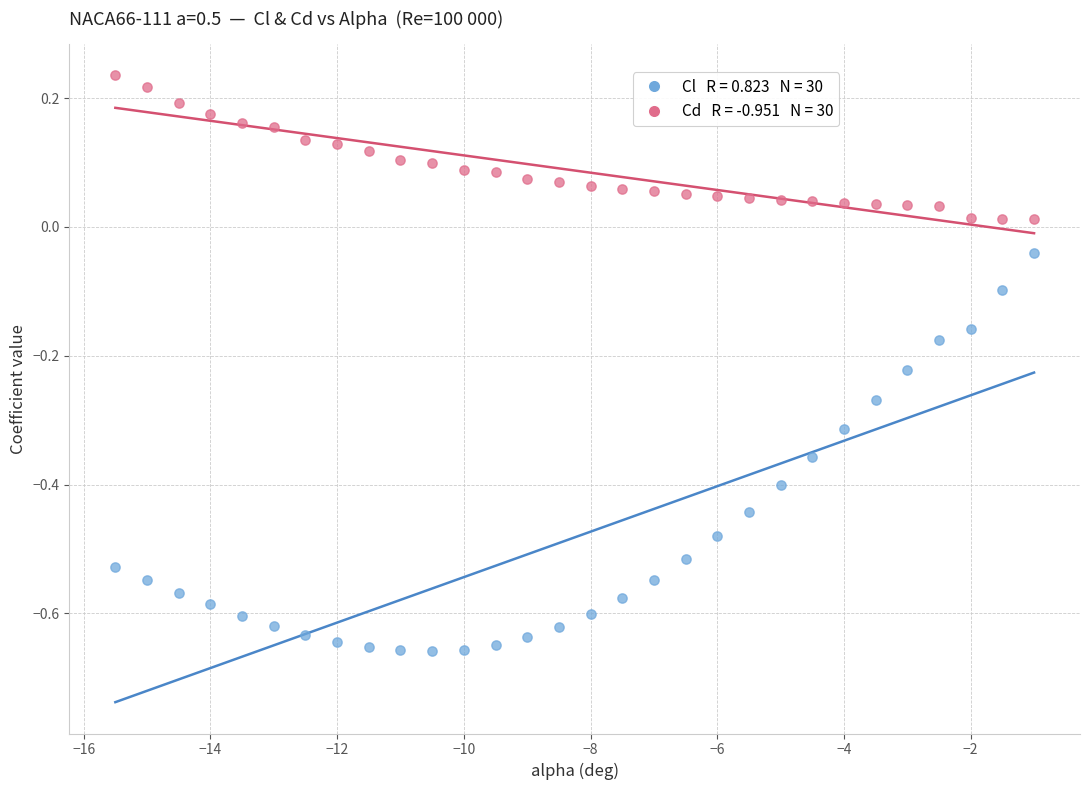

Across all data points, what is the range of Y values (max minus min)?

0.9